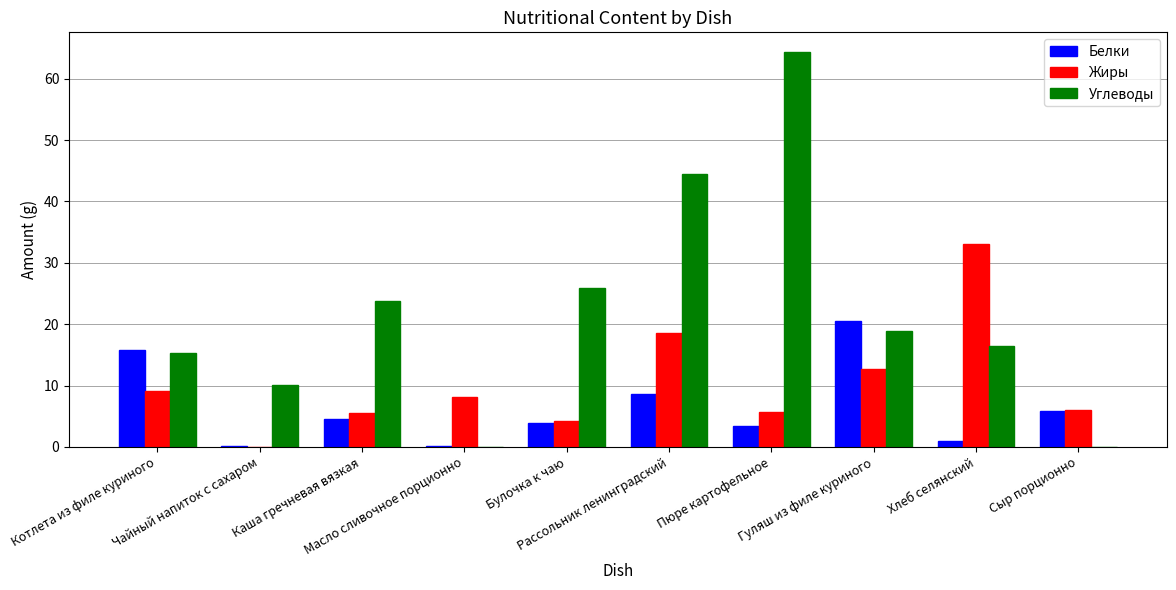

Which series has the widest spread of values?

Углеводы